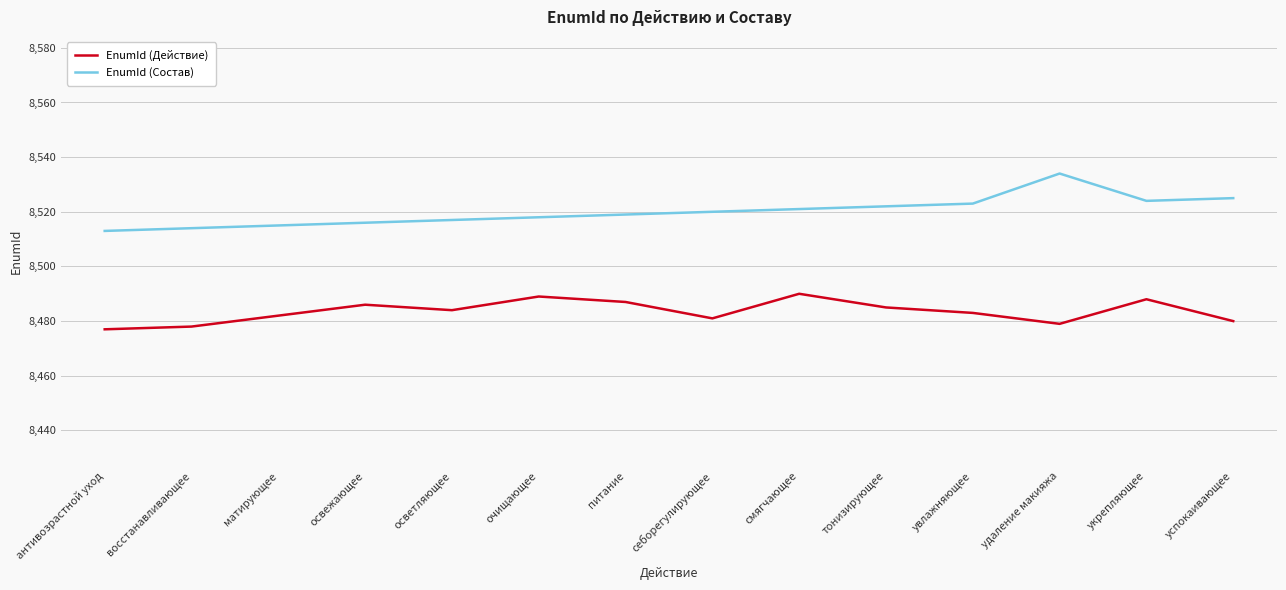

What position from the left is питание?

7